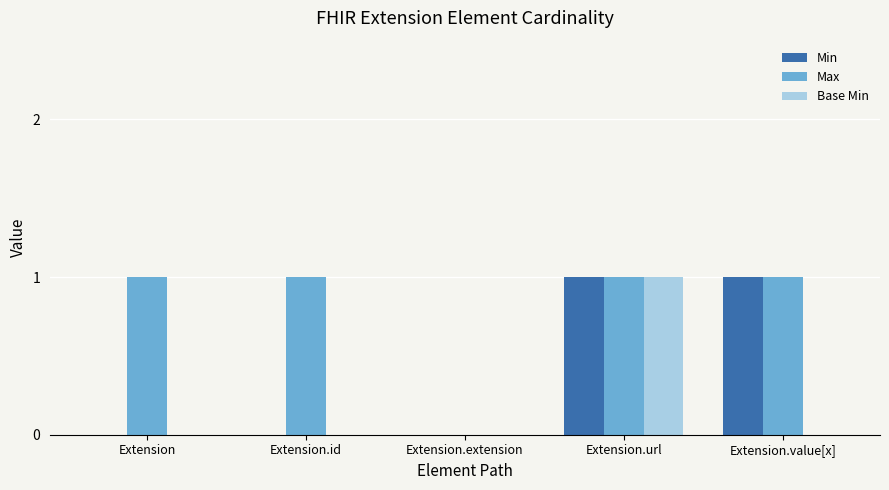

Is it true that Max equals 2 at Extension.value[x]?

False